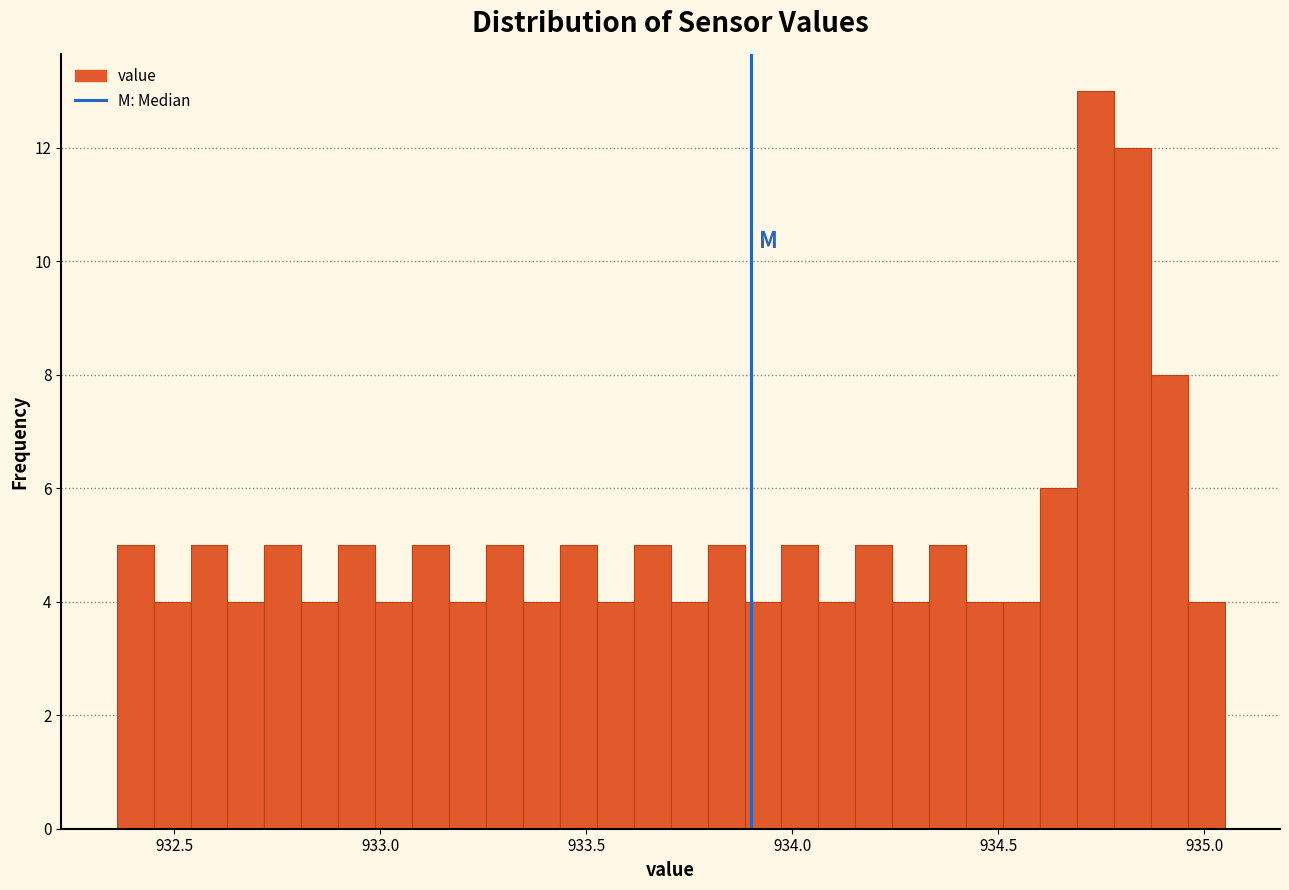

Read against the x-axis, roughly where is the centre of the tallest bar?

934.75